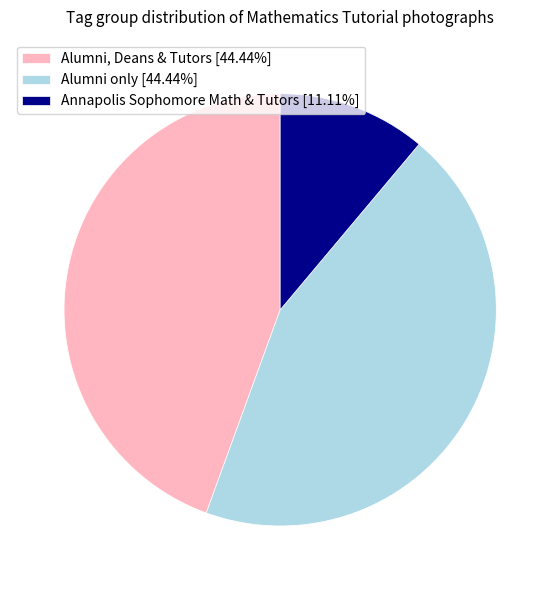

What is the ratio of the value at Alumni only [44.44%] to the value at Alumni, Deans & Tutors [44.44%]?

1.0